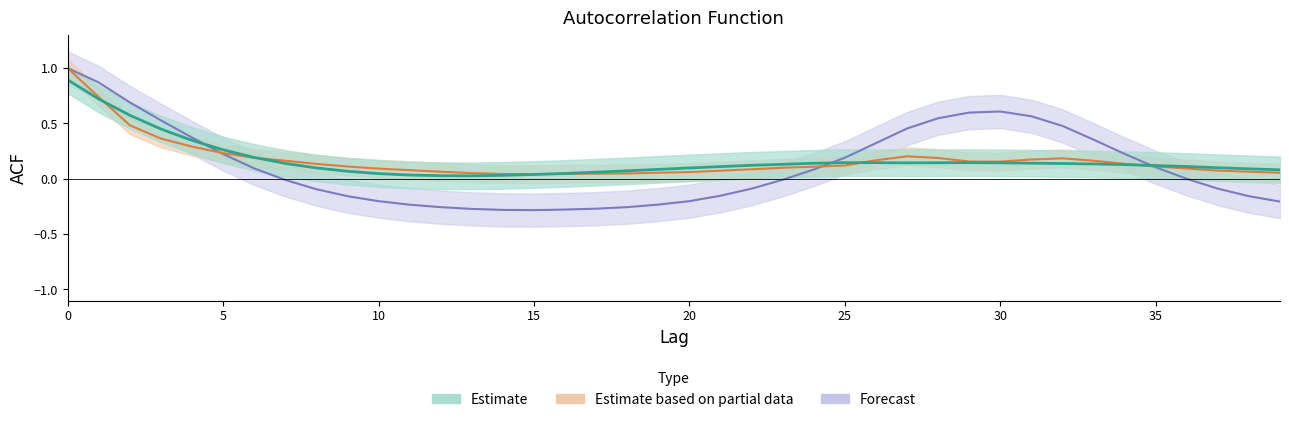

What is the value of the acf_shown_smooth point at the 28th from the left?

0.1